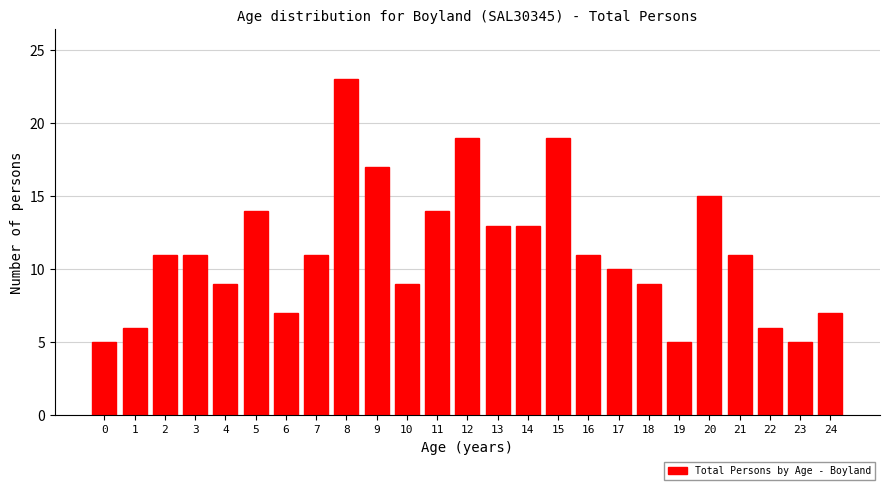

Reading left to right, transcribe all the data shown in this chart.

0=5	1=6	2=11	3=11	4=9	5=14	6=7	7=11	8=23	9=17	10=9	11=14	12=19	13=13	14=13	15=19	16=11	17=10	18=9	19=5	20=15	21=11	22=6	23=5	24=7